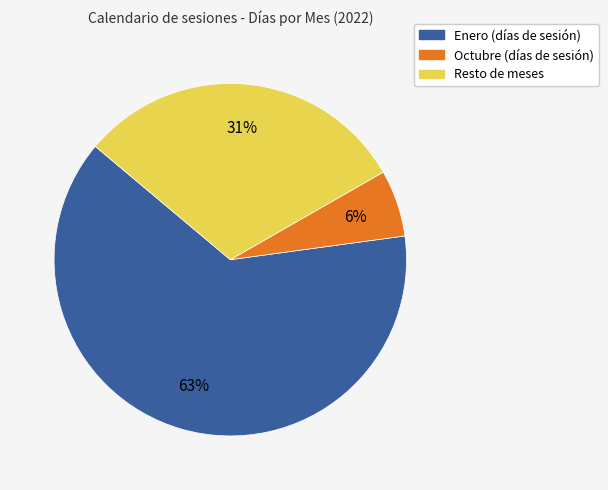

To the nearest percent, what is the average slice percentage?

33%